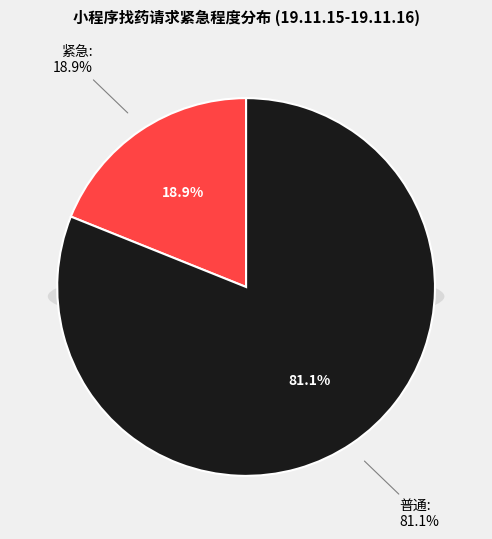

Count the number of slices in the pie.

2